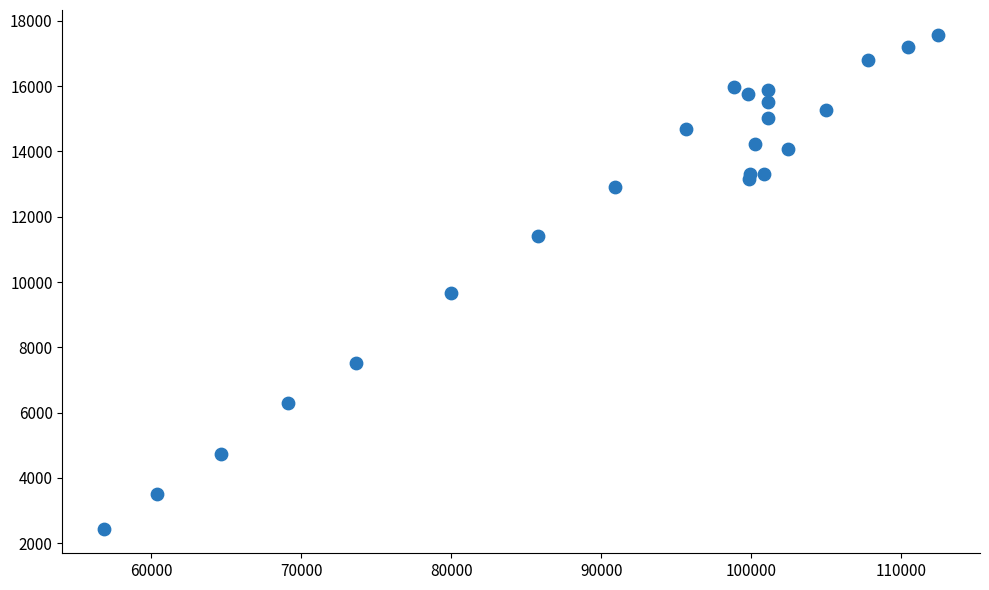

What Y value in the scatter plot is closest to 10012?

9654